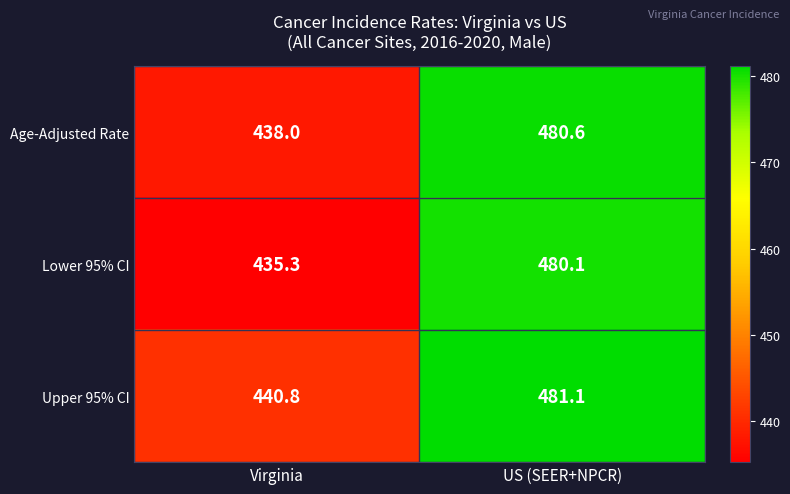

Read the Age-Adjusted Rate value at US (SEER+NPCR).

480.6